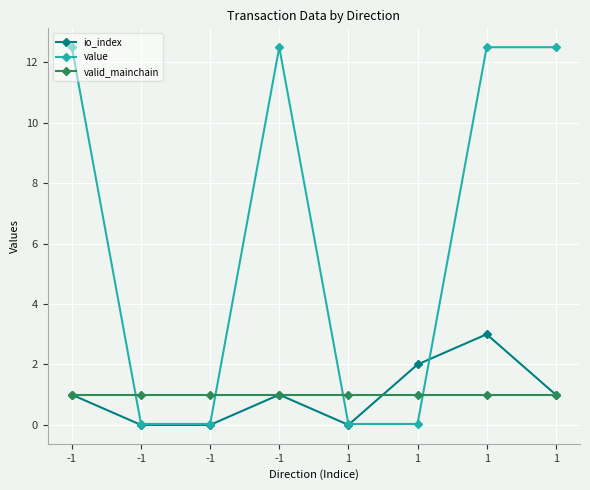

Rank the series at -1 from lowest to highest value.

io_index, valid_mainchain, value